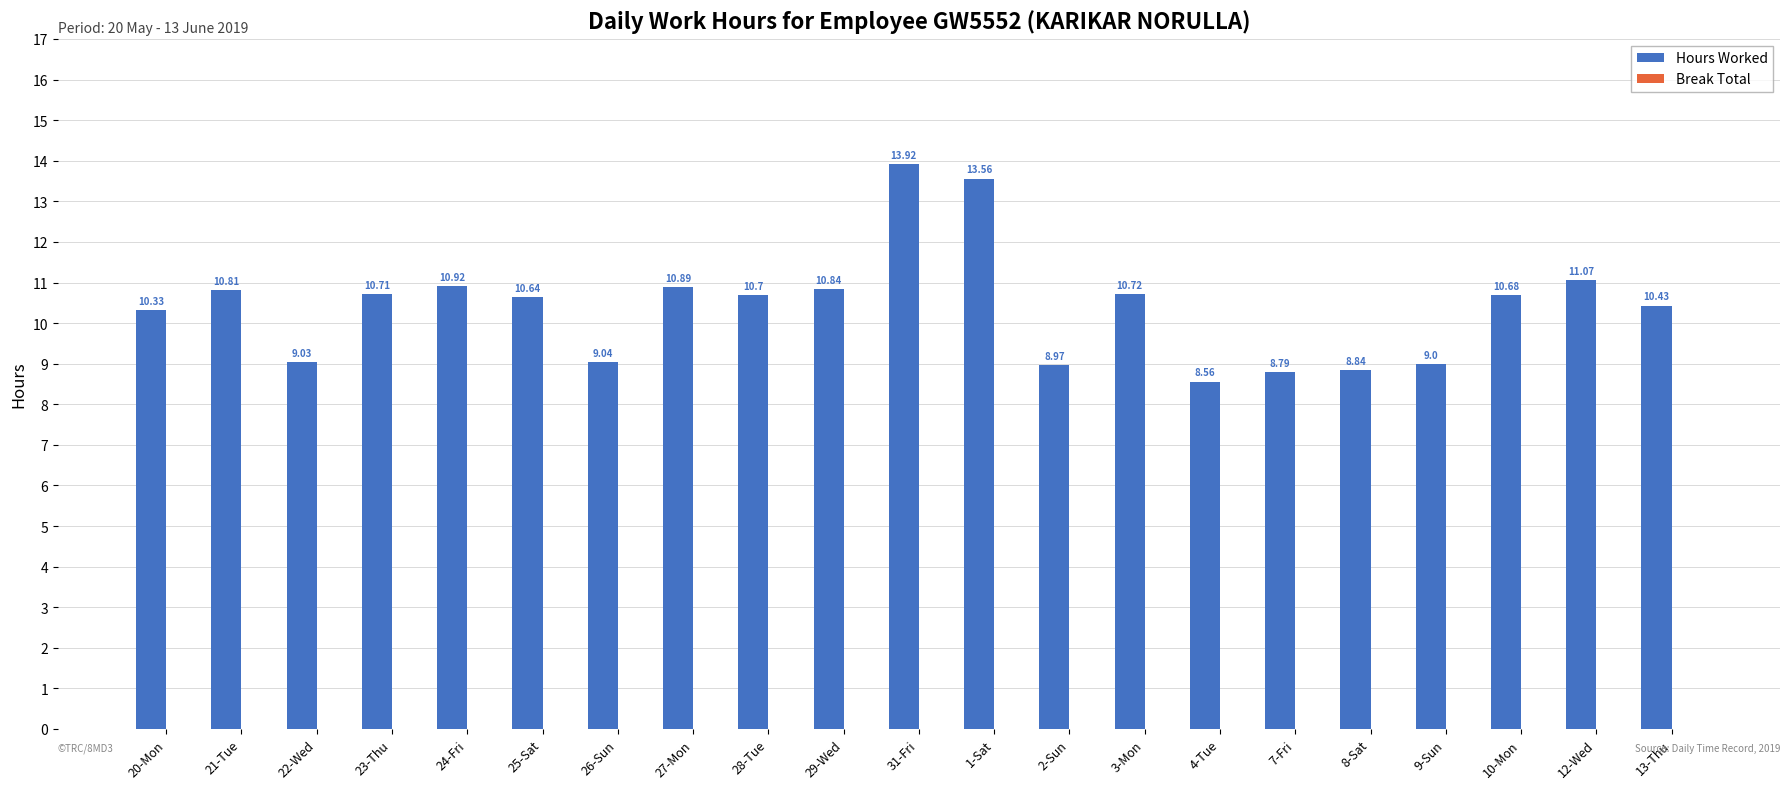

What is the sum of the values at 29-Wed and 7-Fri?

19.6